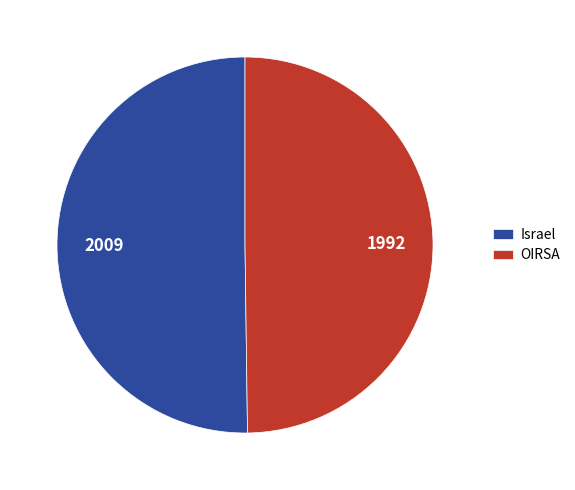

Do Israel and OIRSA together represent more than half of the pie?

Yes